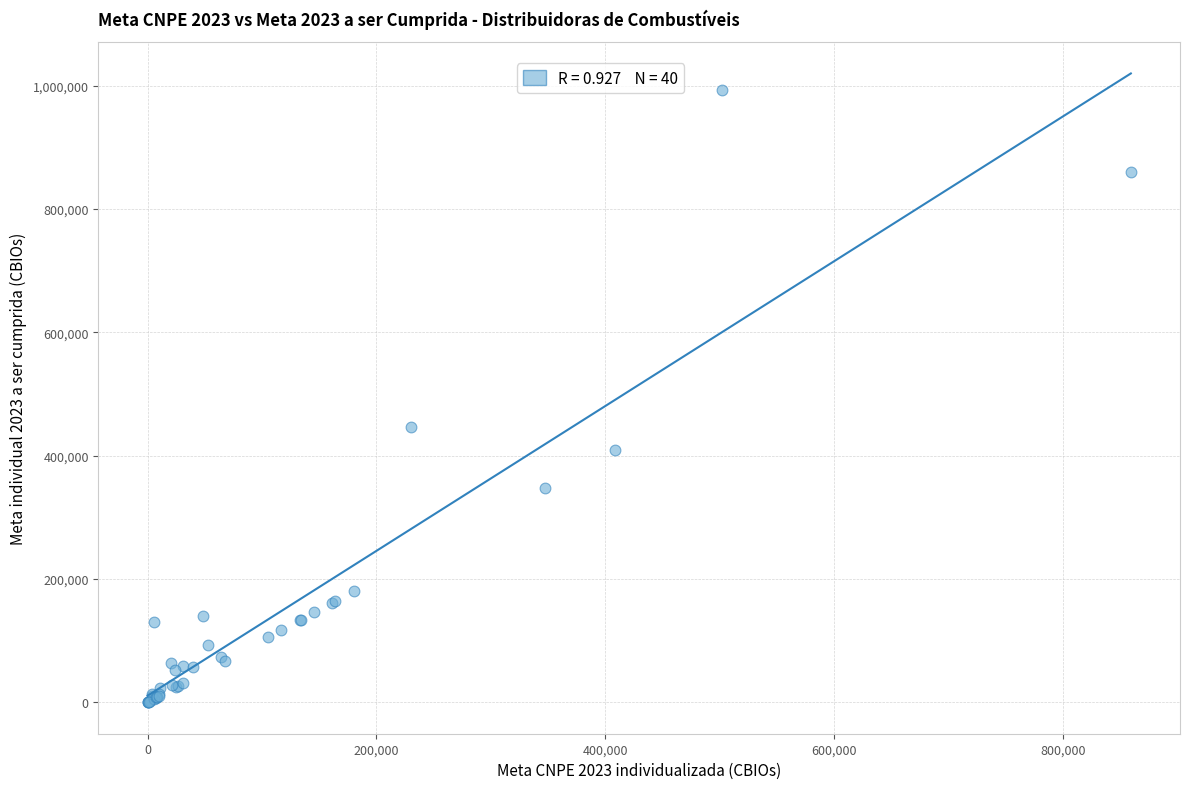

What Y value in the scatter plot is closest to 496079?

446282